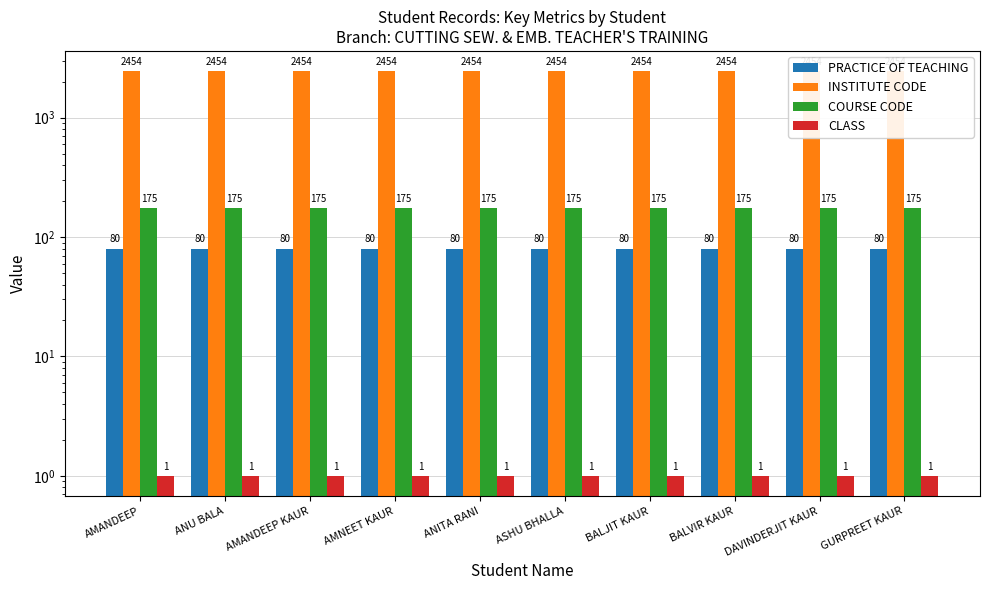

True or false: INSTITUTE CODE has a value of 2454 at BALVIR KAUR.

True